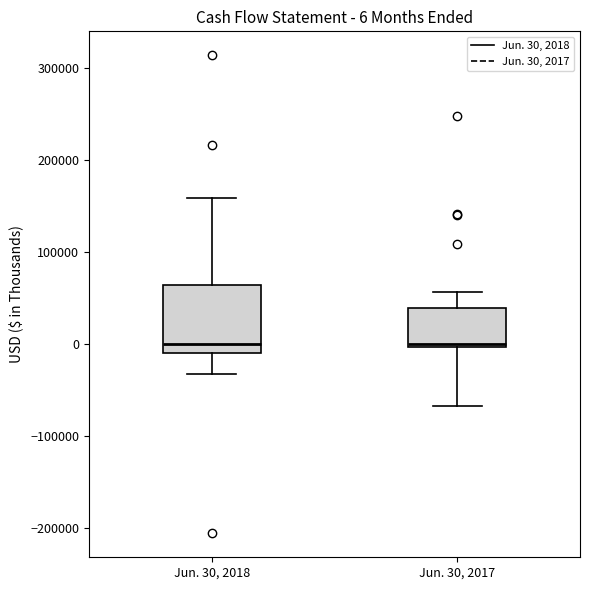

Which box is the tallest, from its lower edge to its upper edge?

Jun. 30, 2018